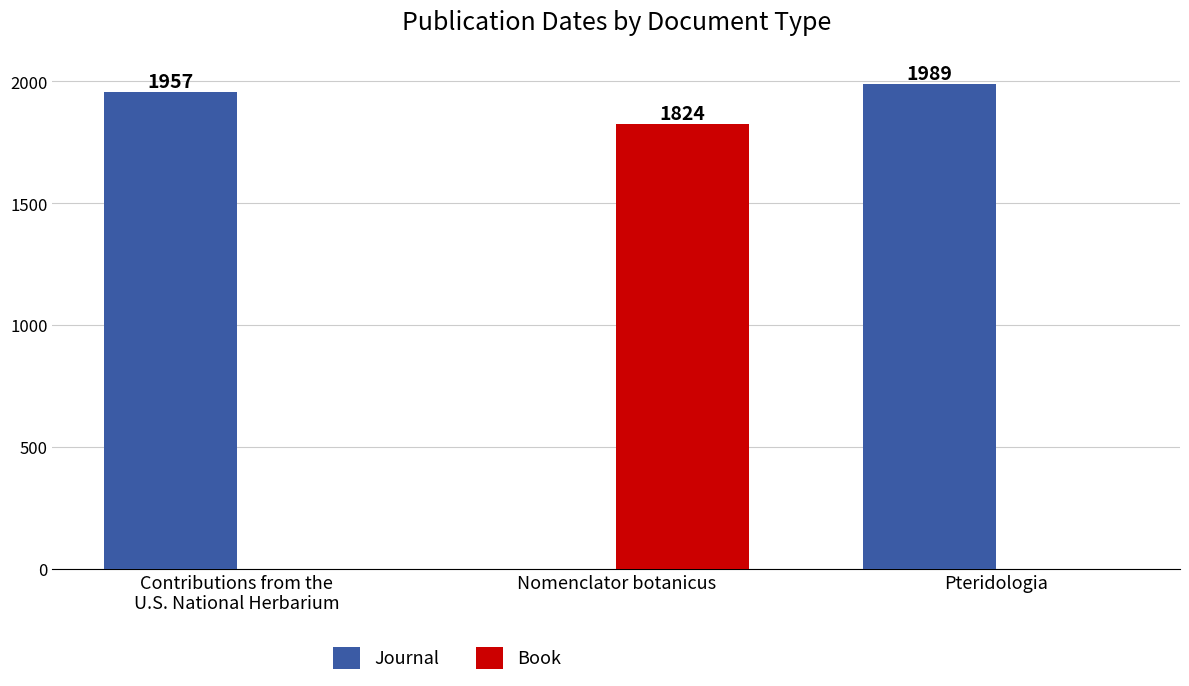

Reading right to left, list all the values displayed in this chart.

Journal: 1989	0	1957
Book: 0	1824	0